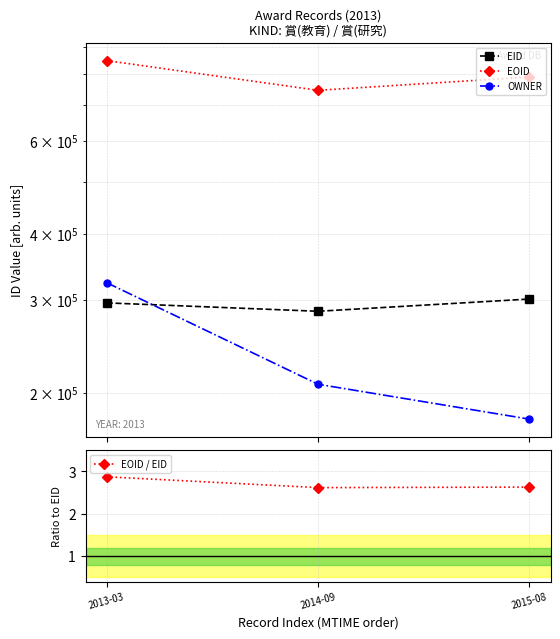

What is the spread (max minus min) of values at 2013-03?

849777.1